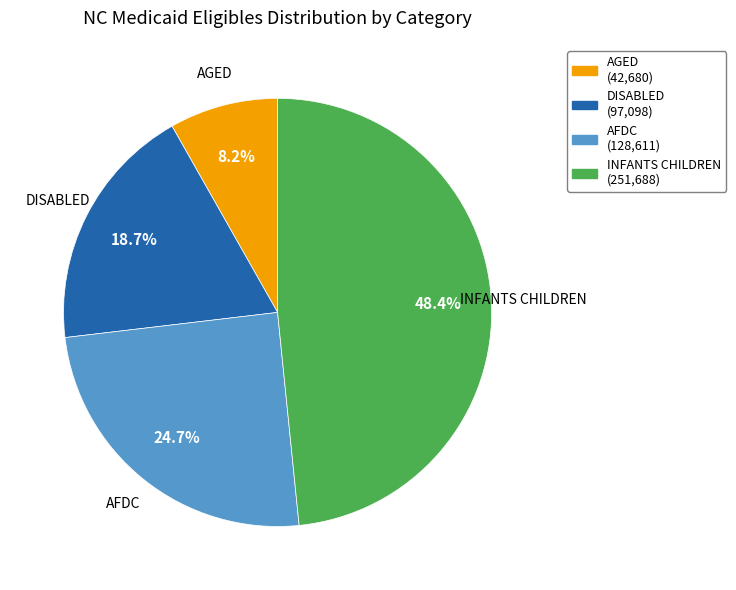

How many segments does this pie chart have?

4